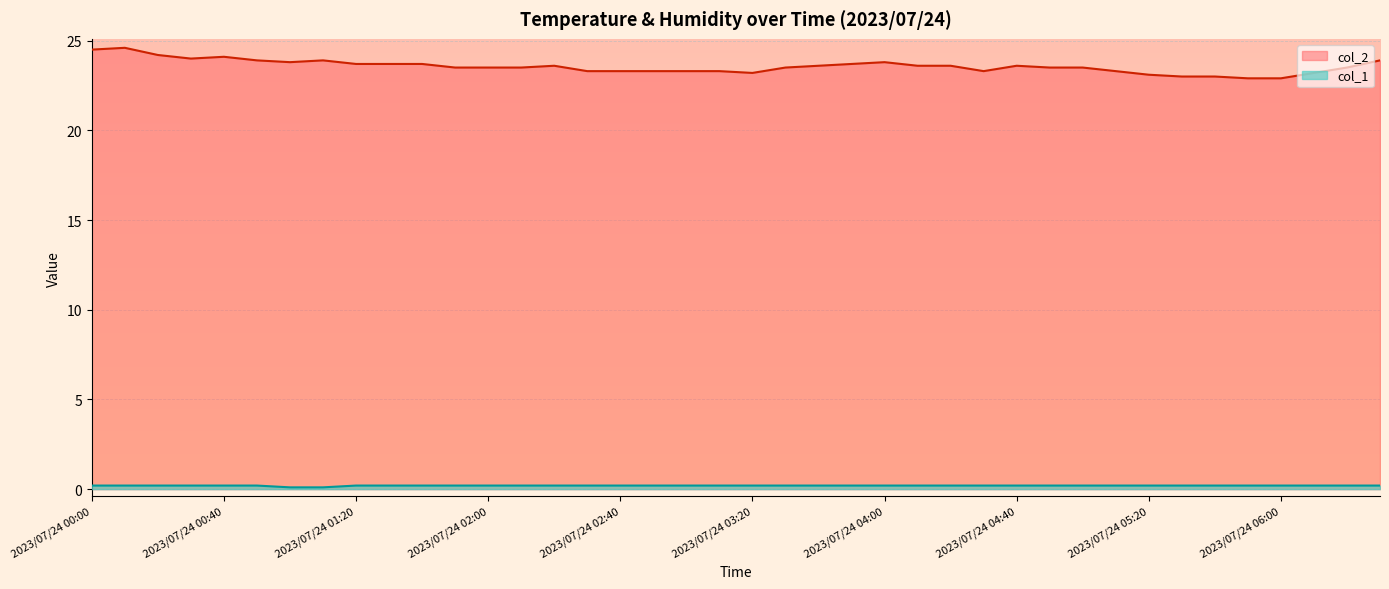

How many values in the col_2 series exceed 23?

36